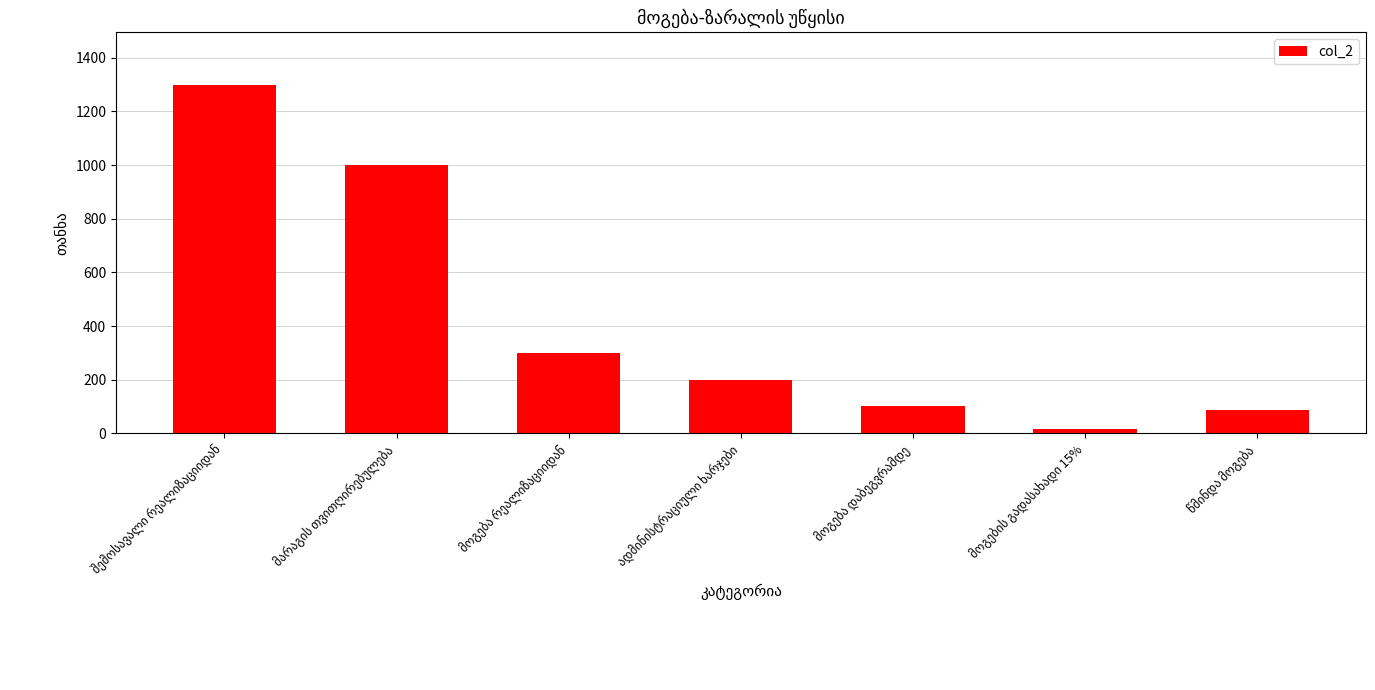

What is the sum of all values?

3000